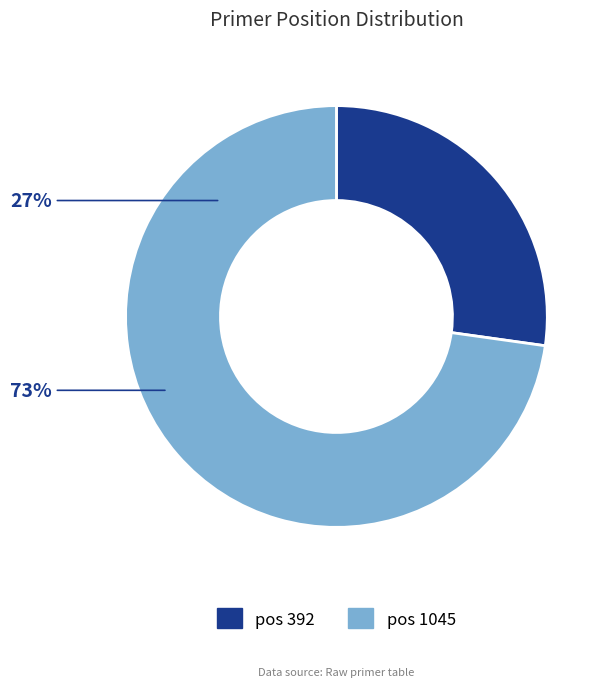

Which has a higher value, 392 or 1045?

1045